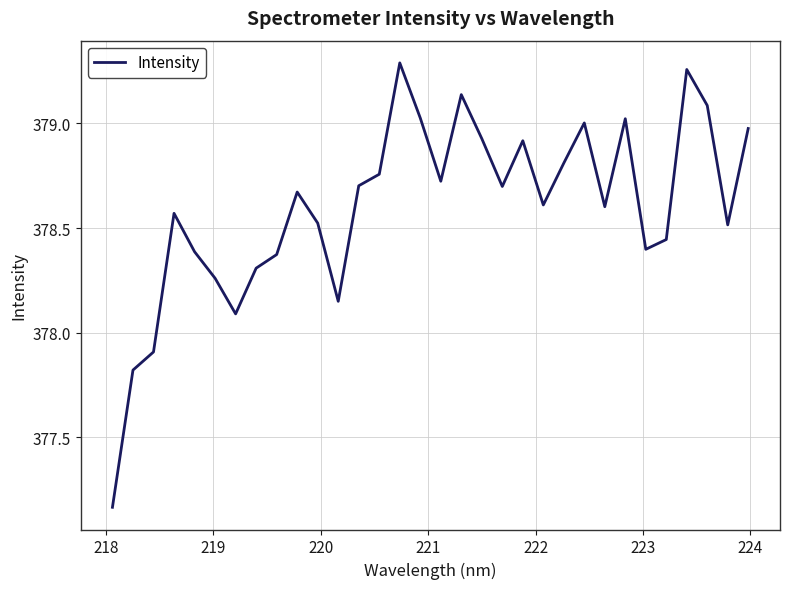

What is the difference between the second highest and minimum values?

2.1